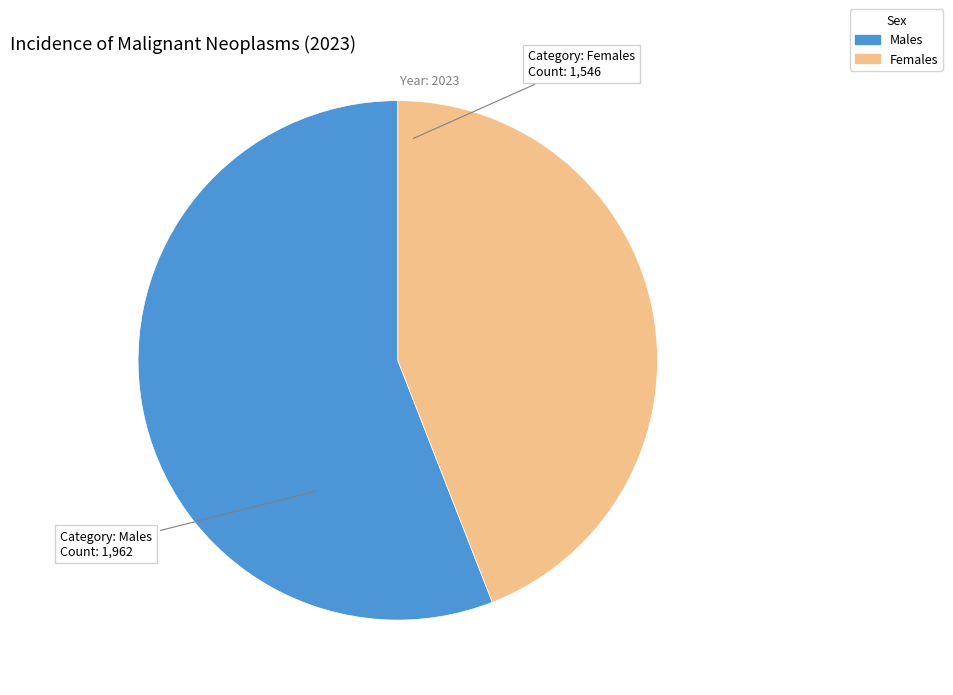

Which category accounts for the majority?

Males